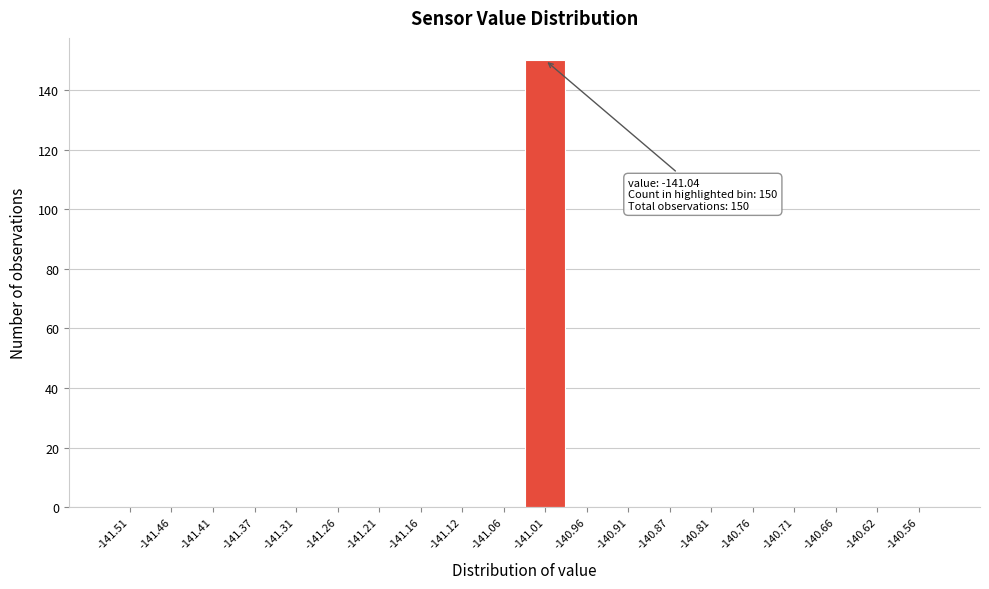

Which range on the x-axis has the tallest bar?

-141.04 to -140.99